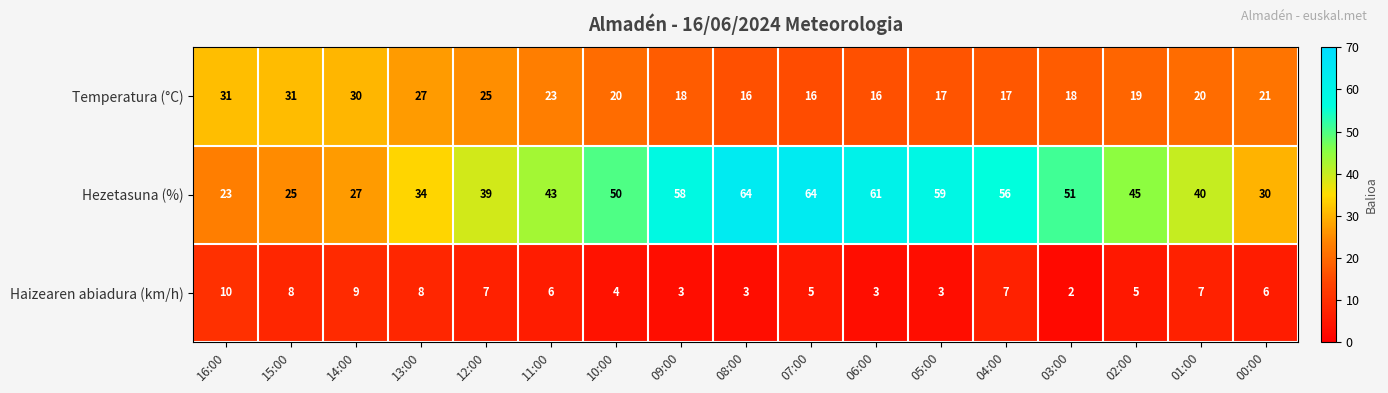

What is the difference between the maximum and minimum values in the Temperatura (°C) series?

15